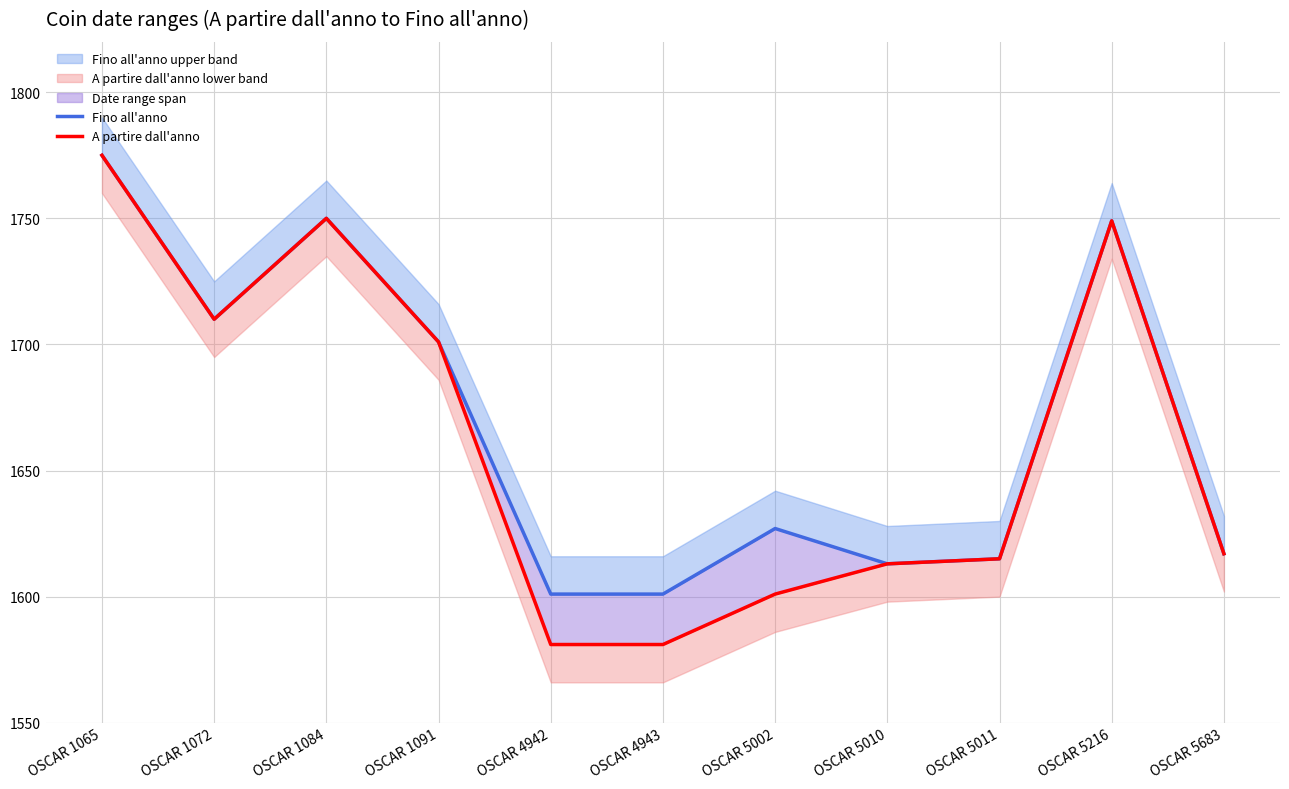

Which category has the highest value in the A partire dall'anno series?

OSCAR 1065